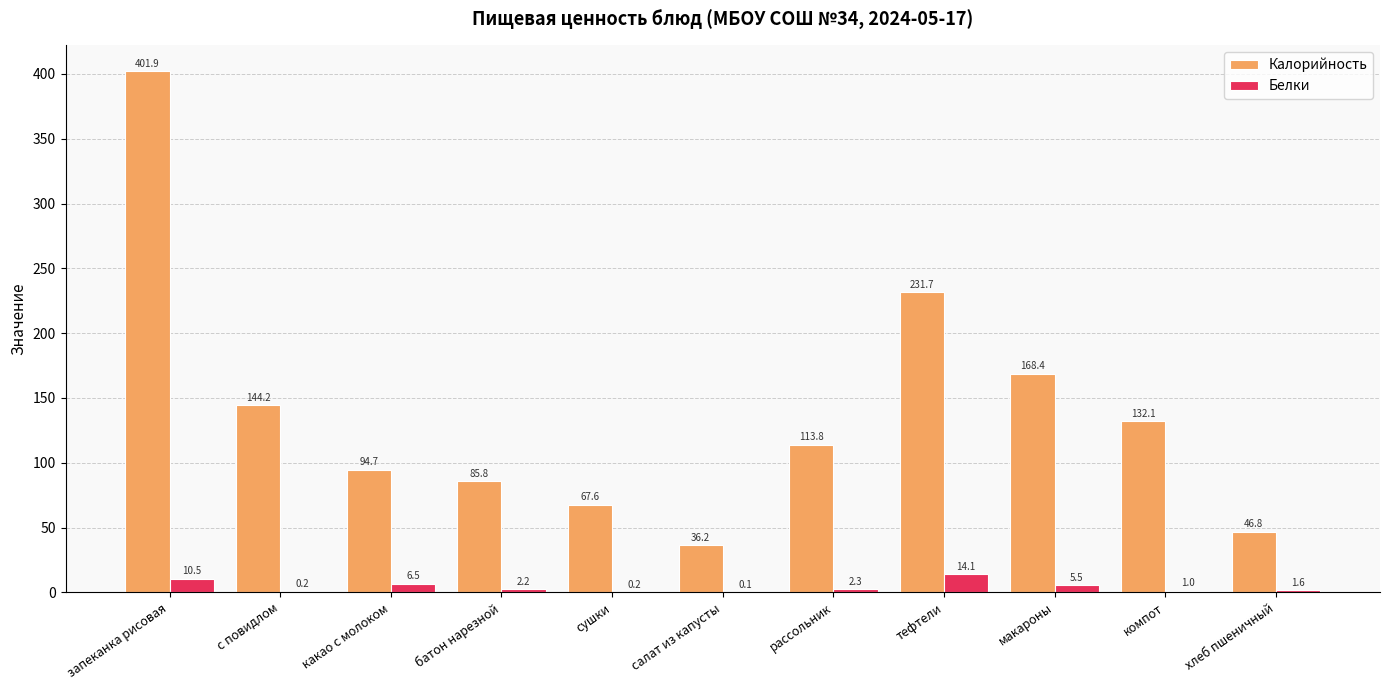

At which label does Белки first exceed 2?

запеканка рисовая